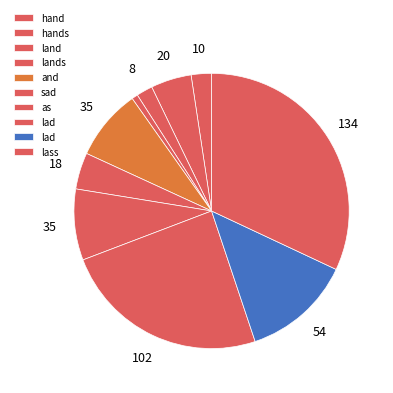

To the nearest percent, what is the difference between the largest and smallest slice percentages?

31%